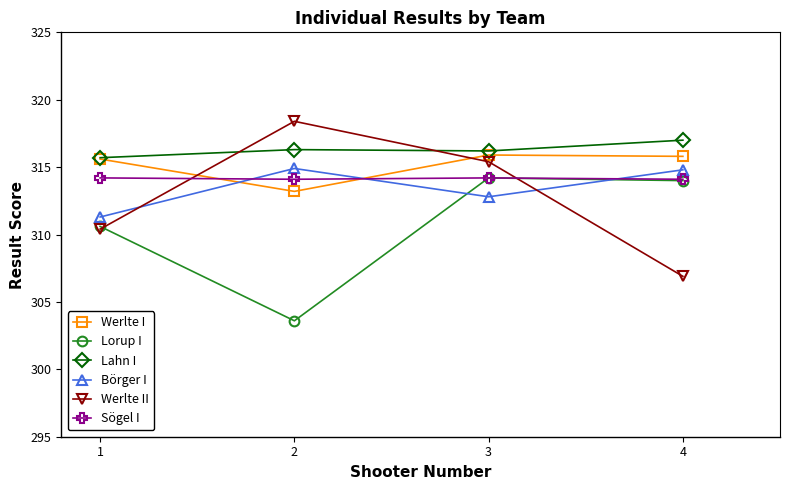

How many Sögel I values are between 314 and 315?

4